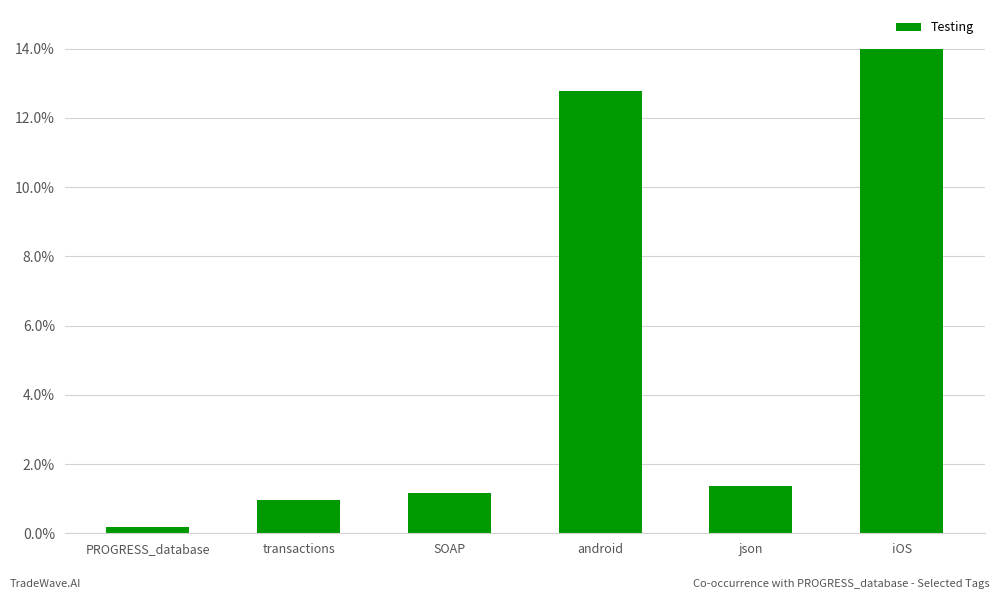

Rank the categories by value from highest to lowest.

iOS, android, json, SOAP, transactions, PROGRESS_database